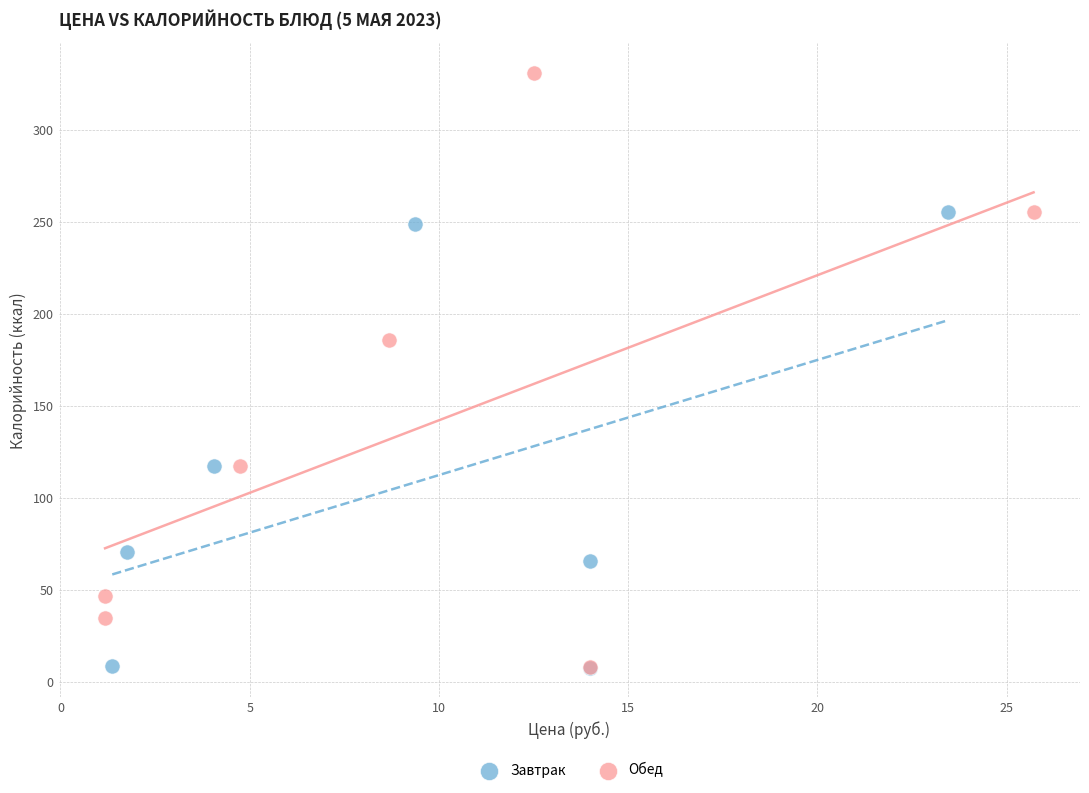

Which series contains the highest Y value?

Обед